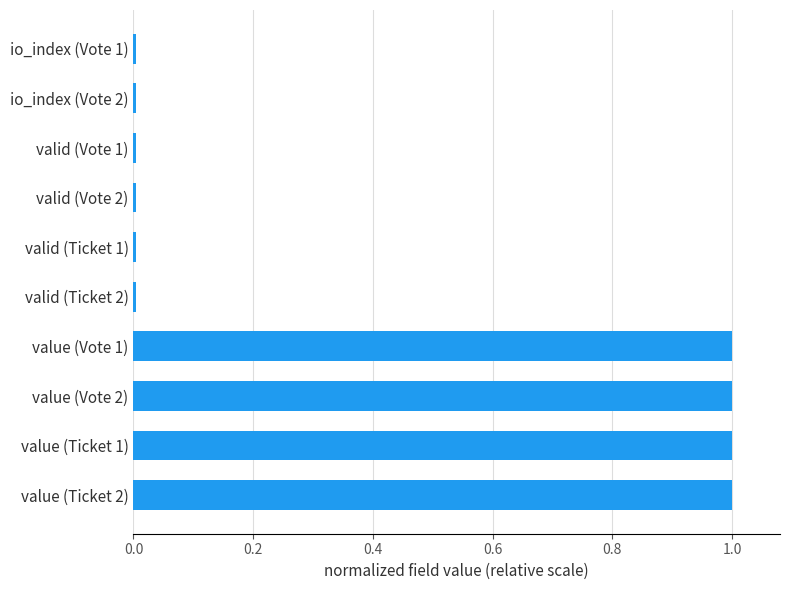

What is the average value?

0.4